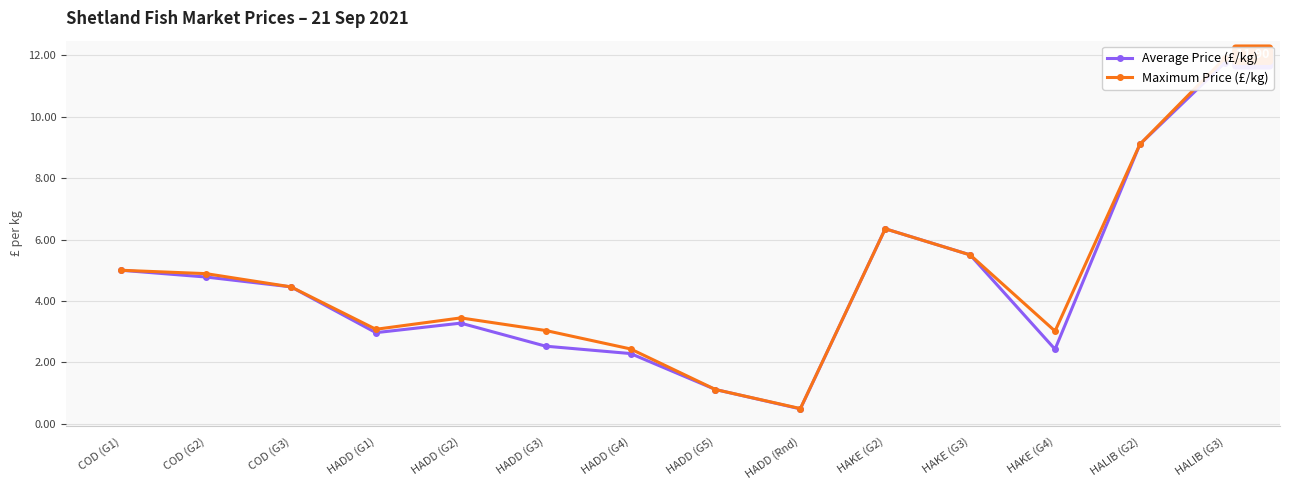

True or false: Average Price (£/kg) and Maximum Price (£/kg) intersect in this chart.

False